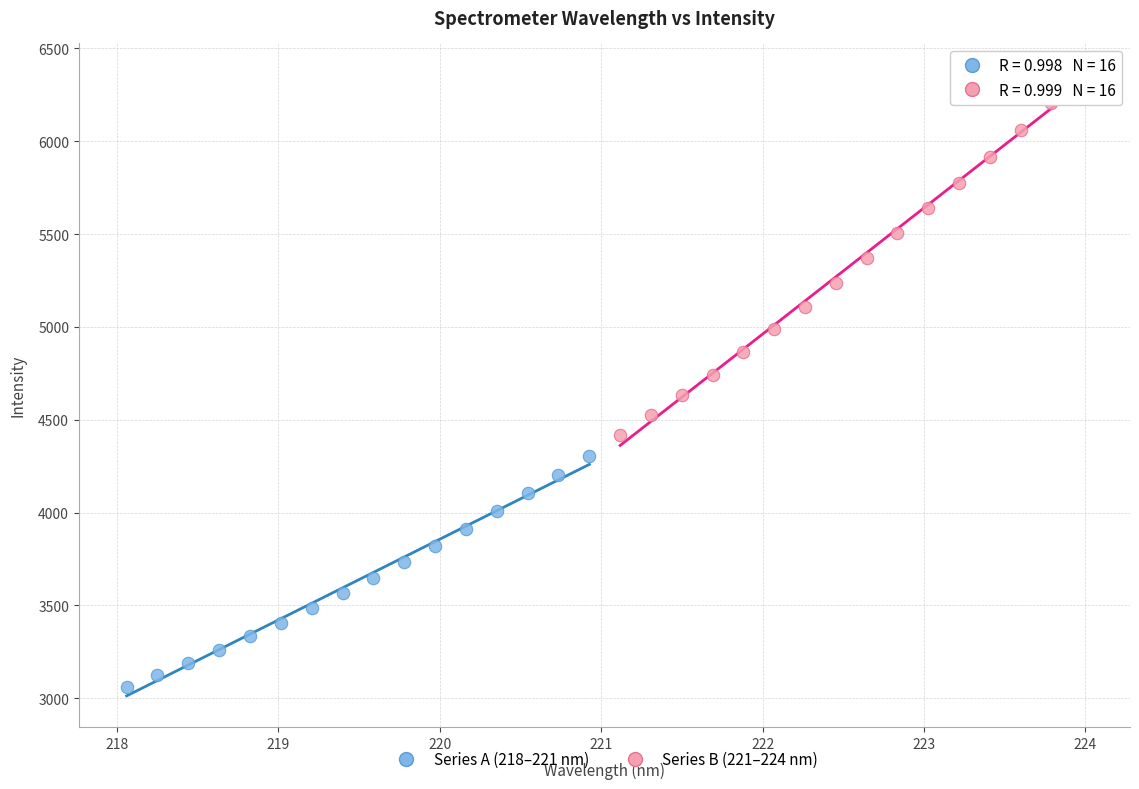

Which series reaches the maximum Y coordinate?

Series B (221–224 nm)